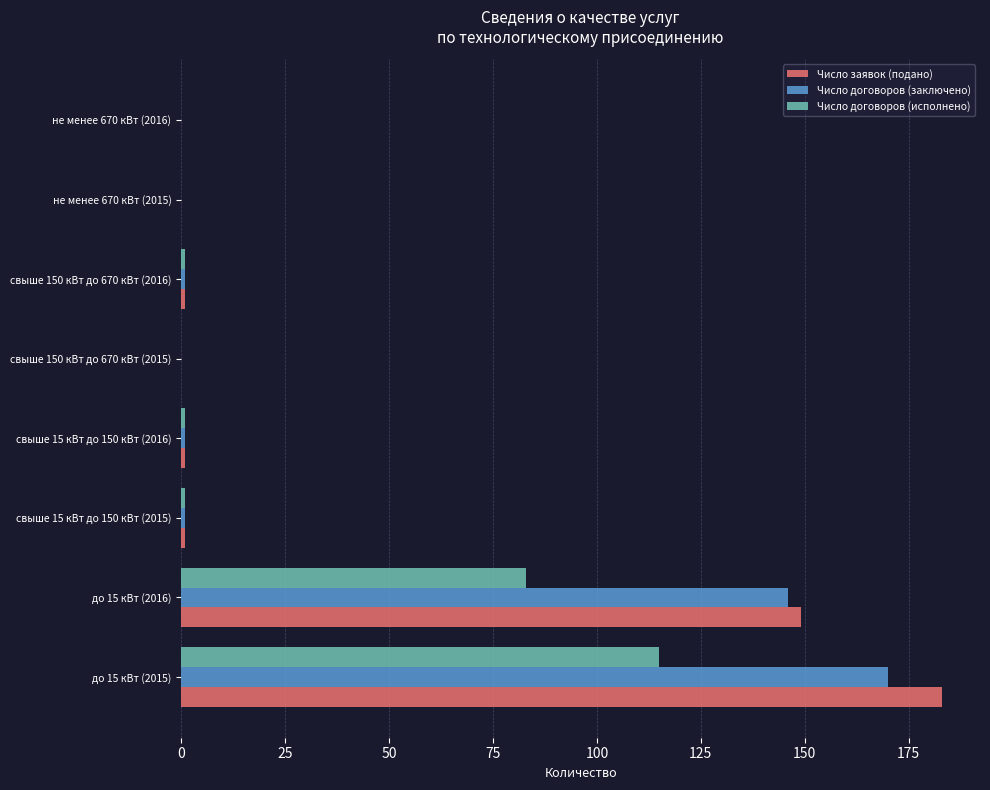

How many distinct data groups are displayed?

3